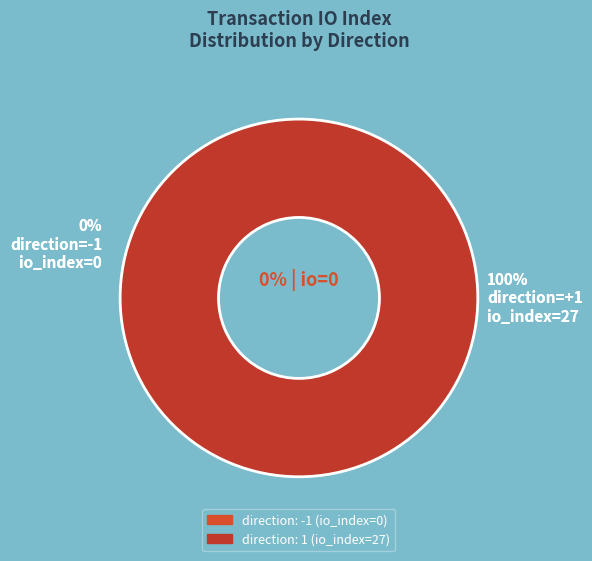

Which slice is the smallest?

direction: -1 (io_index=0)